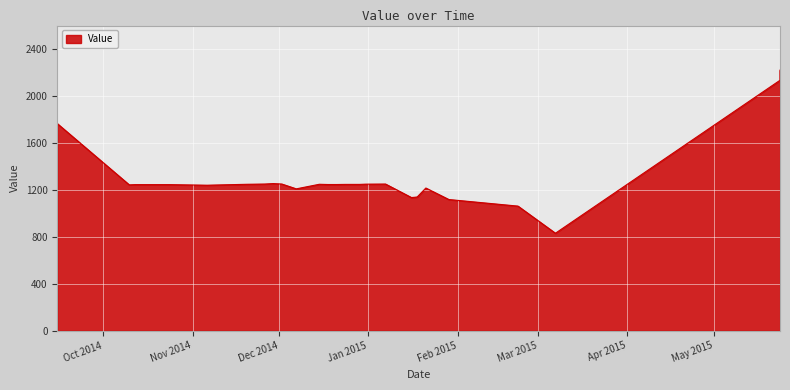

Reading left to right, list all the values displayed in this chart.

20140915=1765	20141010=1243	20141012=1245	20141024=1245	20141106=1240	20141120=1248	20141126=1250	20141129=1254	20141202=1250	20141207=1209	20141215=1248	20141218=1246	20141219=1246	20141221=1246	20141224=1247	20141226=1247	20141229=1247	20141231=1249	20150107=1250	20150116=1135	20150117=1137	20150118=1140	20150118=1140	20150121=1216	20150129=1118	20150222=1062	20150307=831	20150524=2134	20150524=2220